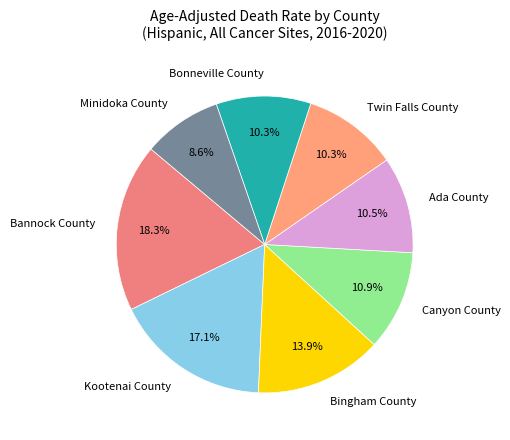

Does any single category account for the majority?

No